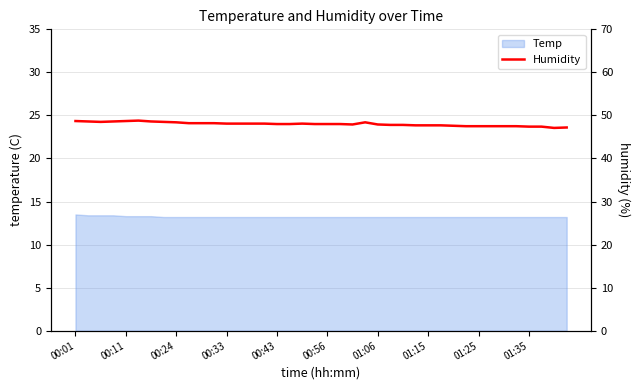

True or false: the data shows 47.9 at 22.

True